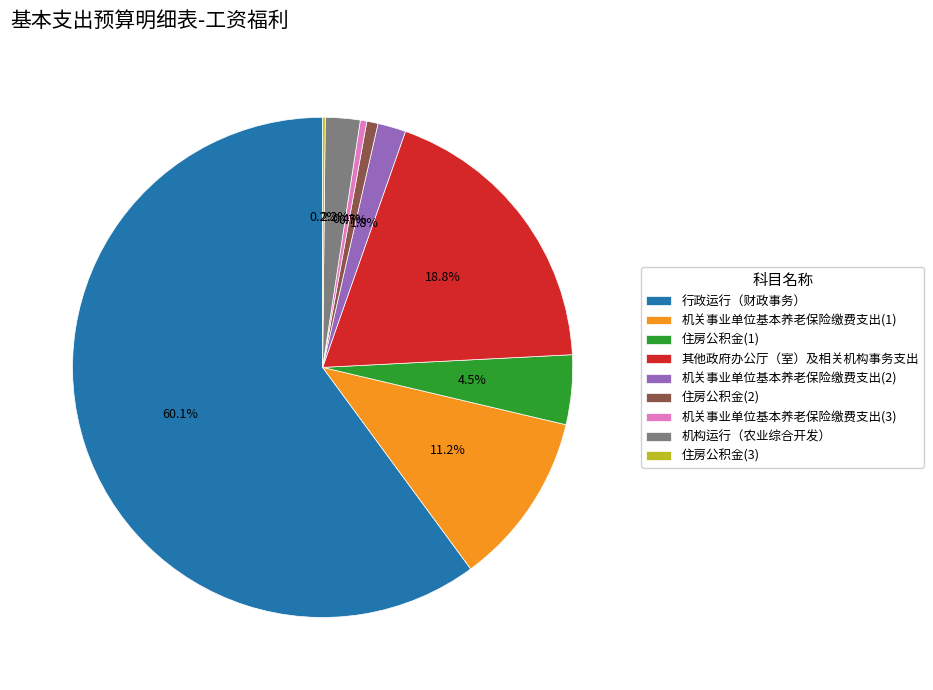

What is the largest slice in the pie chart?

行政运行（财政事务）